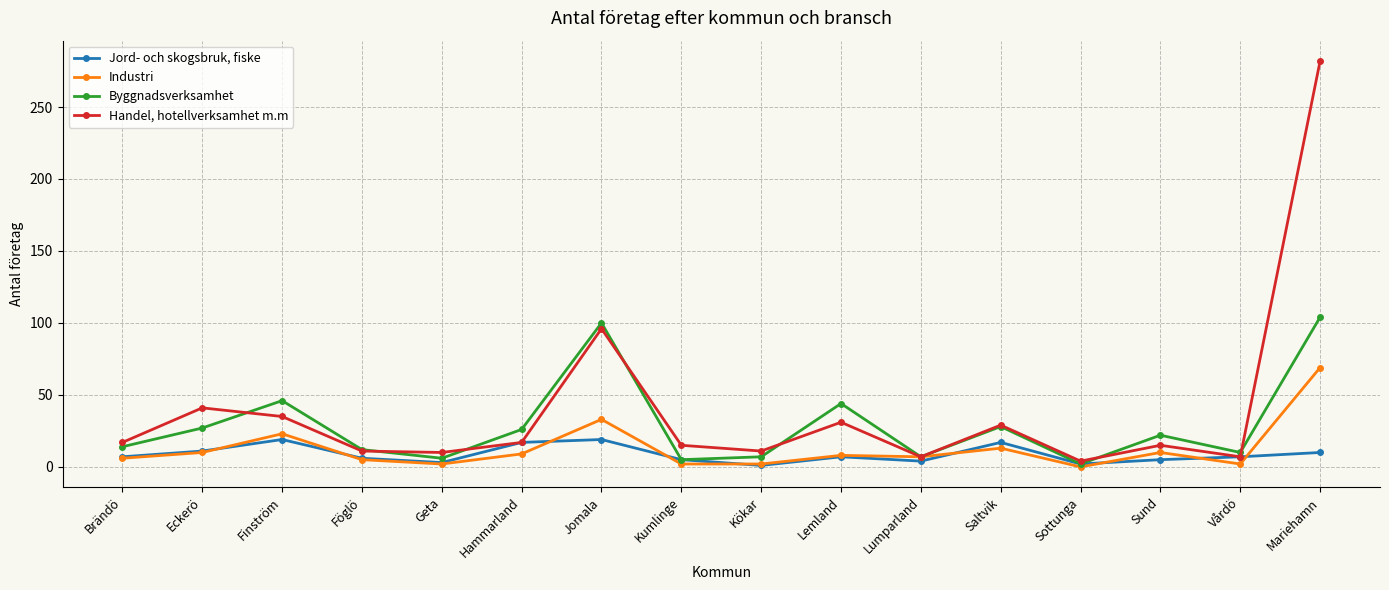

In Byggnadsverksamhet, how many points are higher than both neighbors (excluding endpoints)?

5